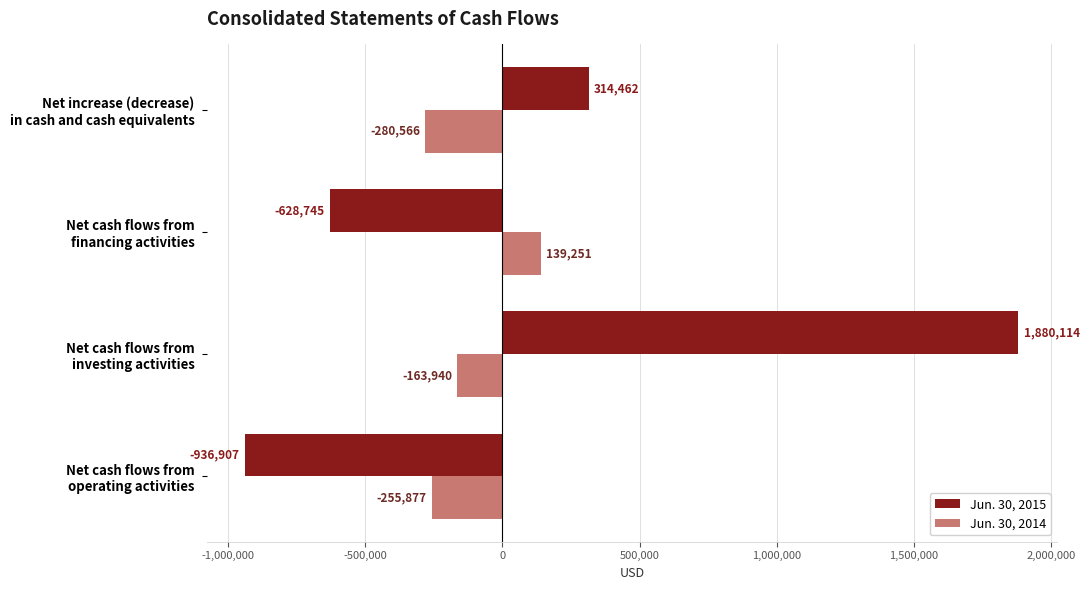

Which series has the largest total across all categories?

Jun. 30, 2015